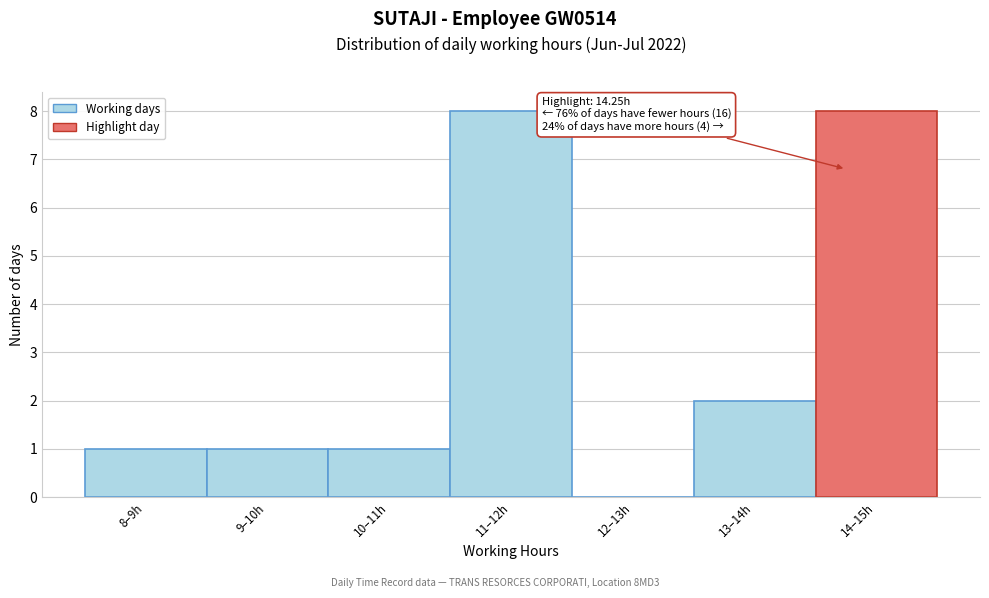

Reading right to left, what are all the values shown in this chart?

14–15h=8	13–14h=2	12–13h=0	11–12h=8	10–11h=1	9–10h=1	8–9h=1